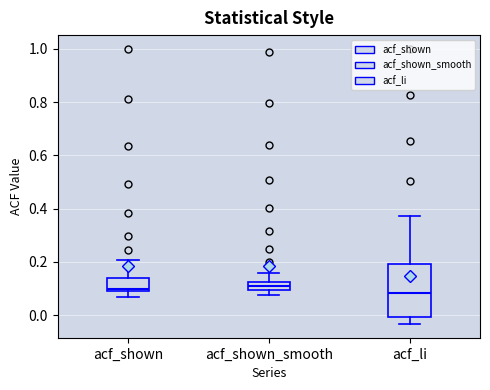

Where is the lower edge of the box for acf_shown_smooth on the y-axis? The values are not printed on the chart, so give them approximately, as read against the axis.

0.10